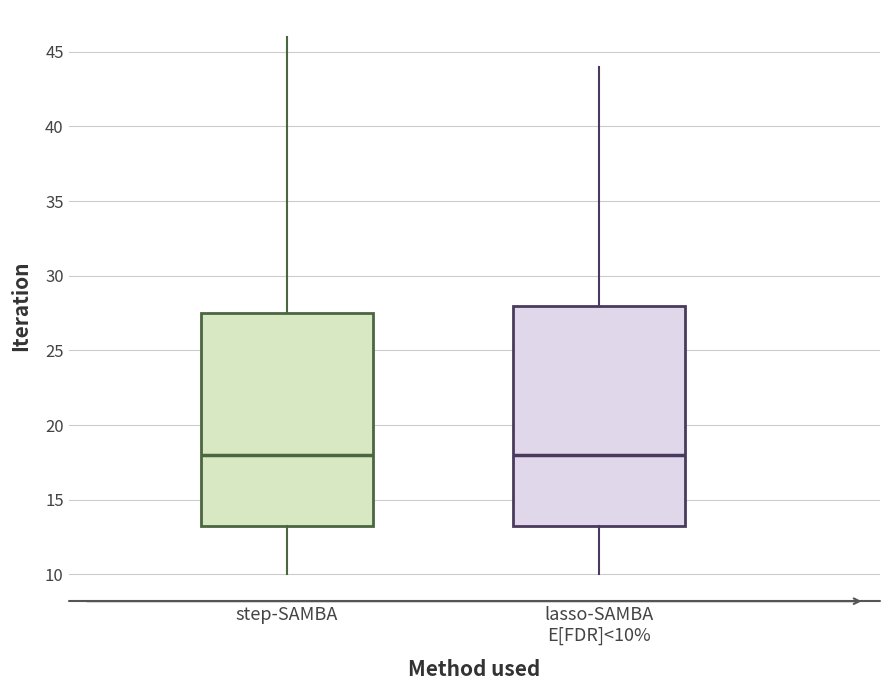

Reading left to right, transcribe this box plot: for each box, give where its median line is, the range the box spans, and where its two whiskers end, as read against the y-axis. The values are not printed on the chart, so give them approximately, as read against the axis.

step-SAMBA: median 18.0, box 13.5 to 27.5, whiskers 10.0 to 46.0
lasso-SAMBA E[FDR]<10%: median 18.0, box 13.5 to 28.0, whiskers 10.0 to 44.0